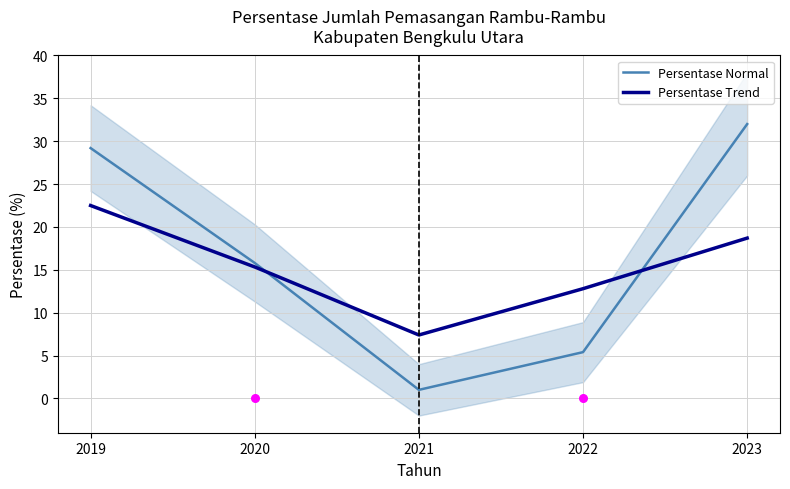

At how many categories does at least one series exceed 22?

2